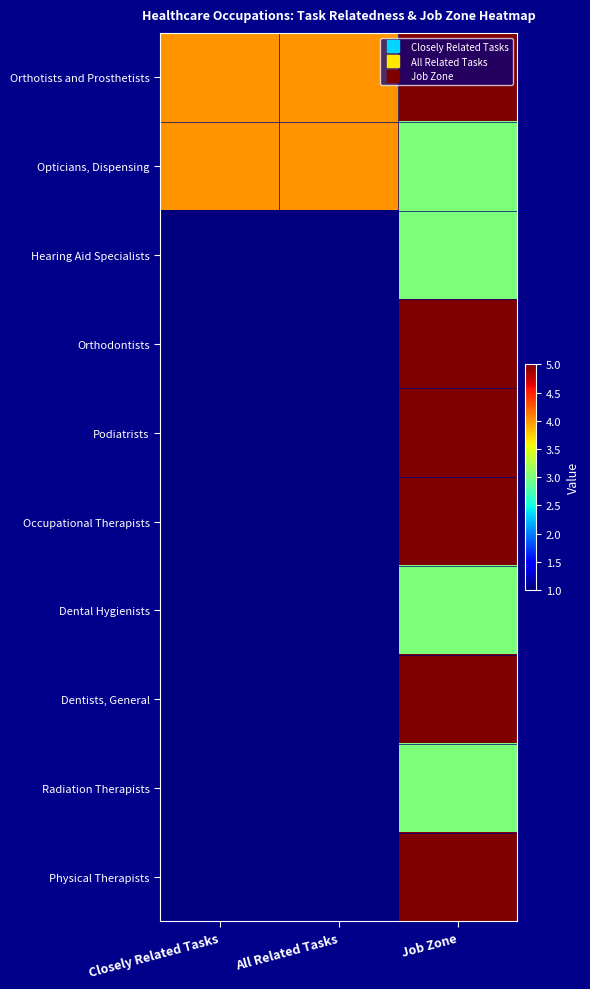

Rank the series at All Related Tasks from lowest to highest value.

Hearing Aid Specialists, Orthodontists, Podiatrists, Occupational Therapists, Dental Hygienists, Dentists, General, Radiation Therapists, Physical Therapists, Orthotists and Prosthetists, Opticians, Dispensing